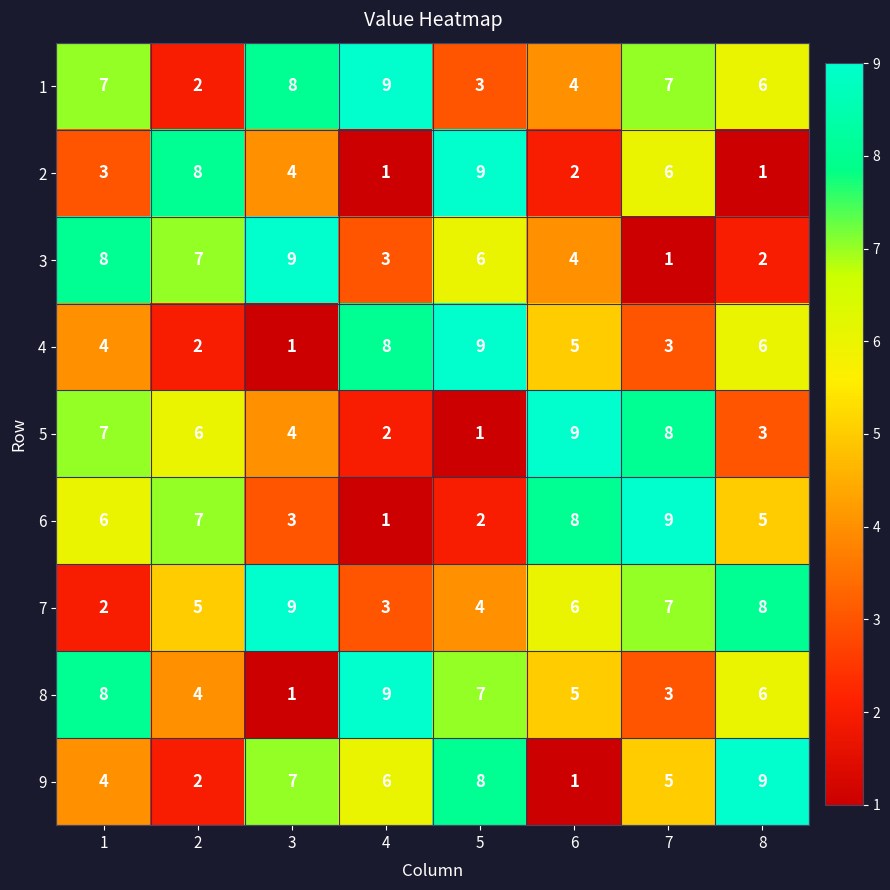

Rank the categories by 8 value from lowest to highest.

3, 7, 2, 6, 8, 5, 1, 4